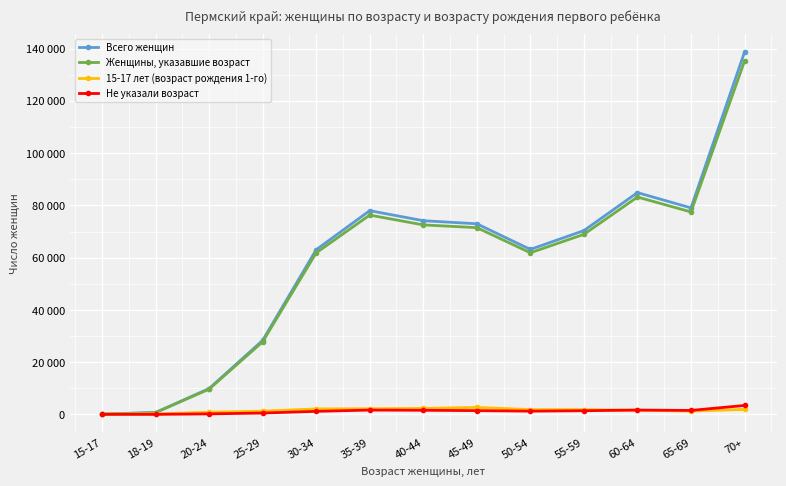

Which label corresponds to the smallest value in the chart?

18-19